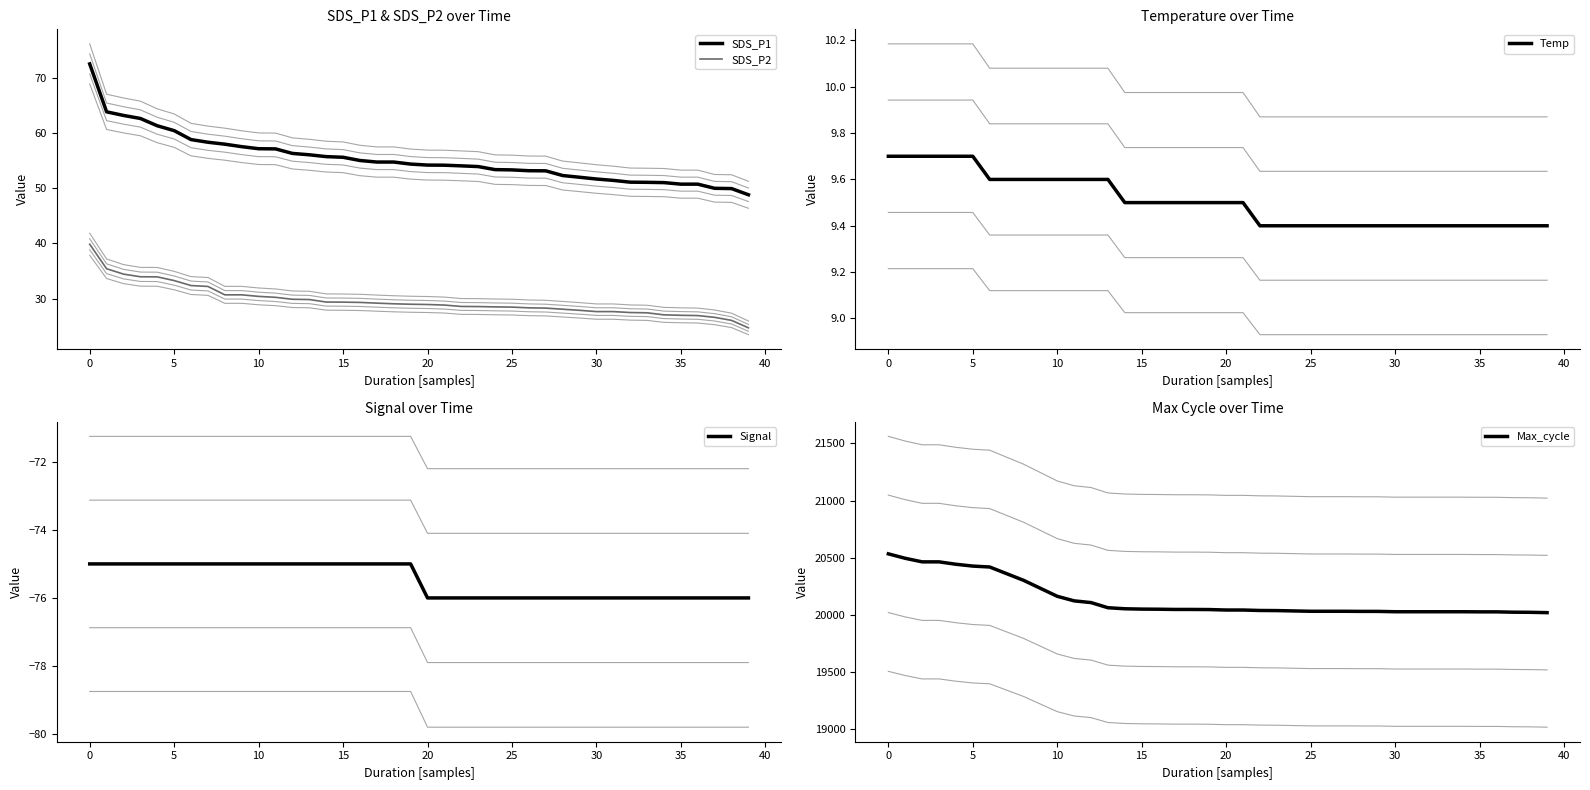

What is the sum of the SDS_P1 values at 13 and 38?

106.0